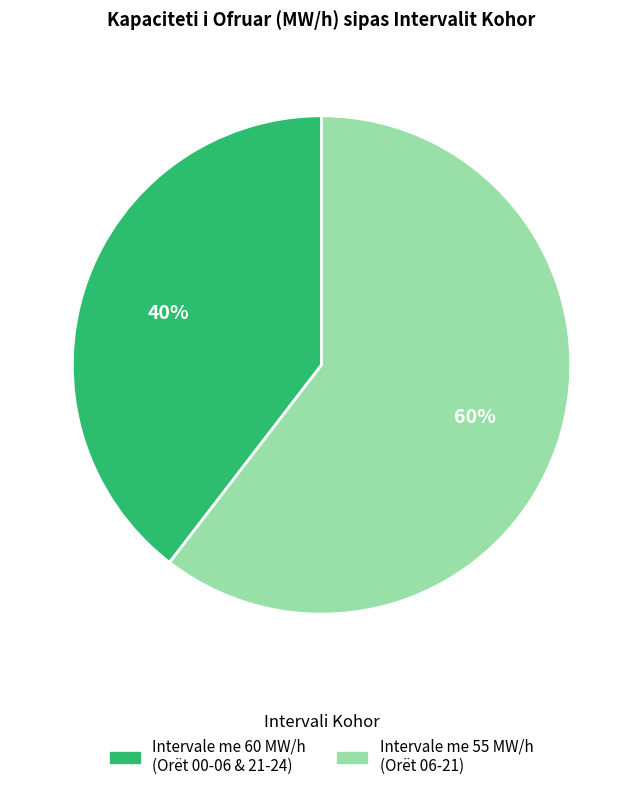

Is there a majority slice in this chart?

Yes